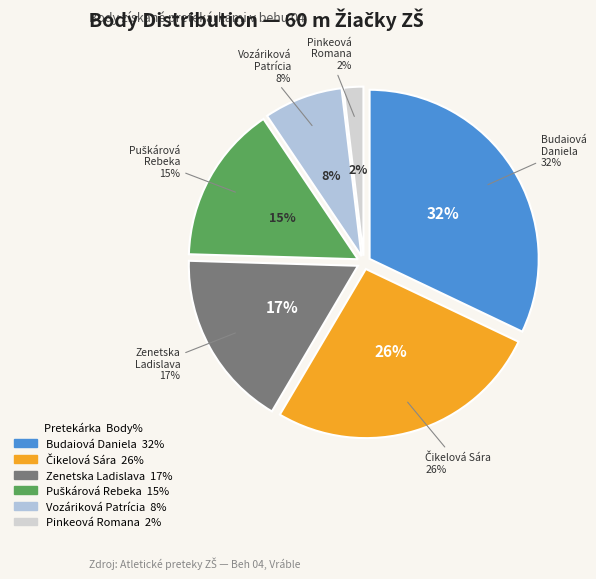

Is it true that Zenetska Ladislava is 17% of the pie?

True